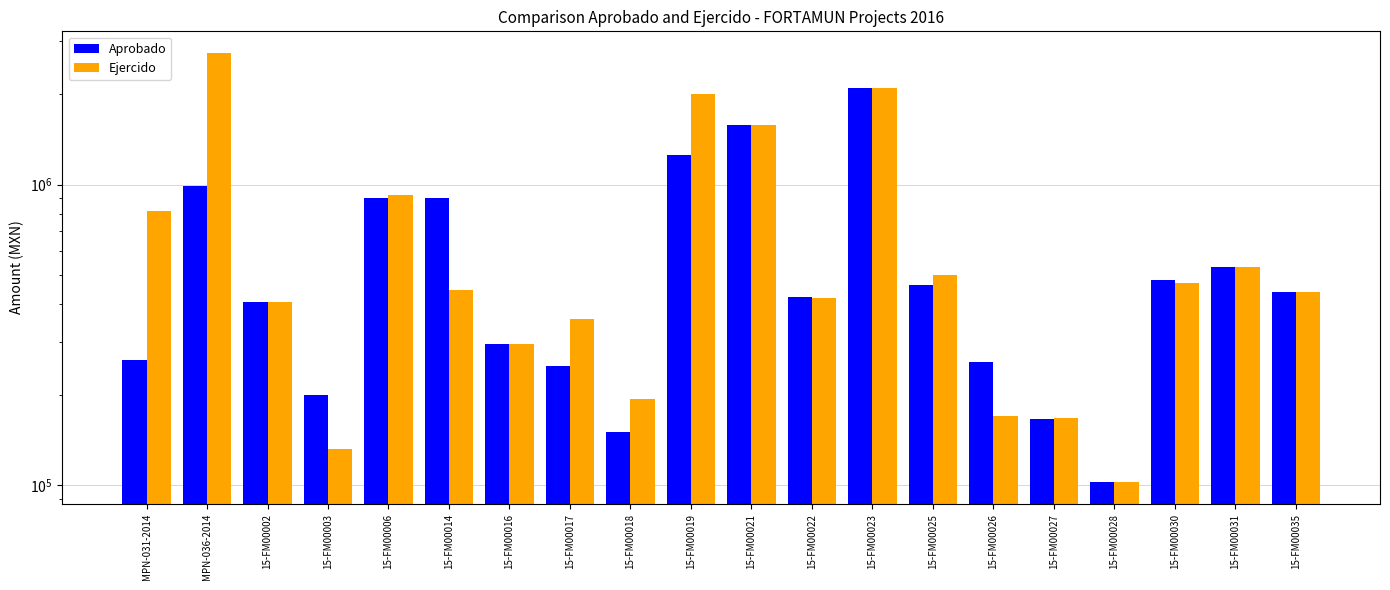

What is the difference between the maximum and minimum values in the Ejercido series?

2644493.8